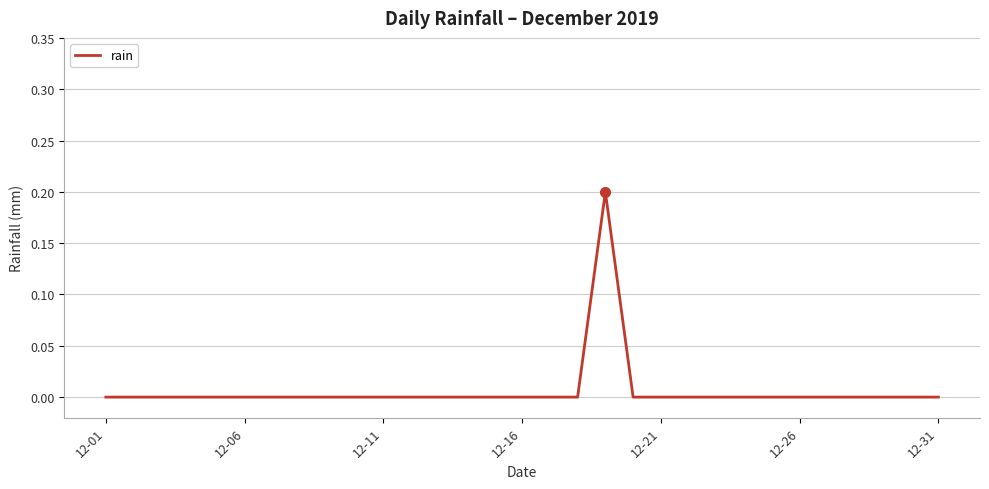

Which category has the lowest value across all series?

12-01